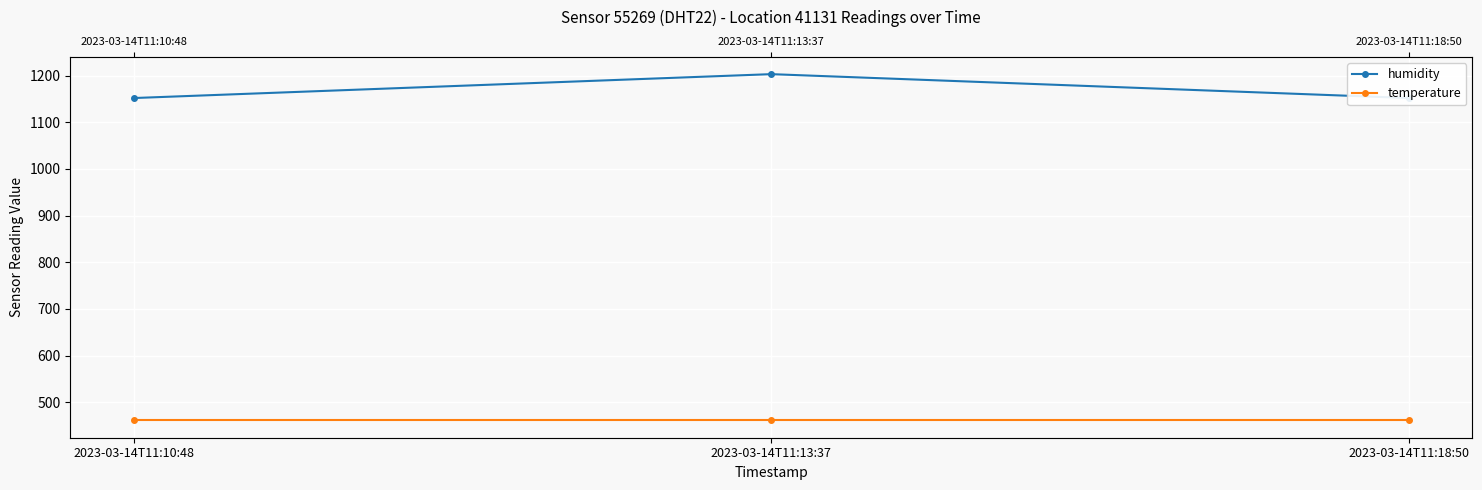

What is the difference between the highest and lowest values at 2023-03-14T11:18:50?

690.9